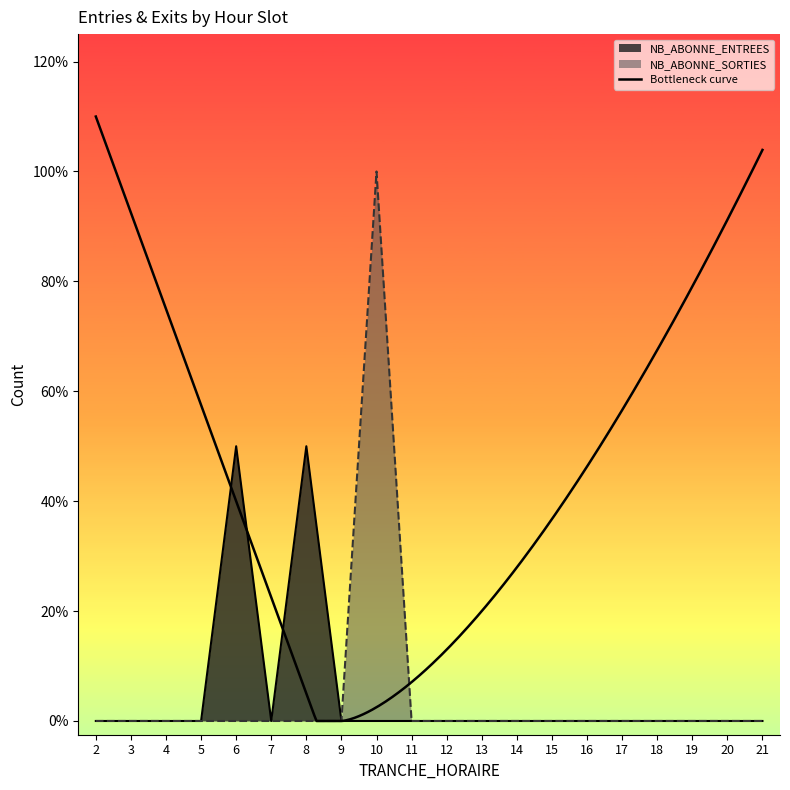

How many lines are shown in the chart?

2